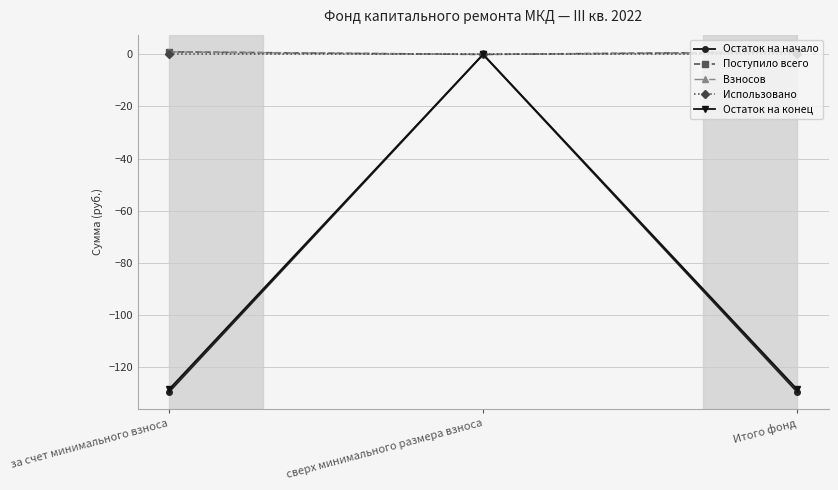

Does the chart have visible grid lines?

Yes